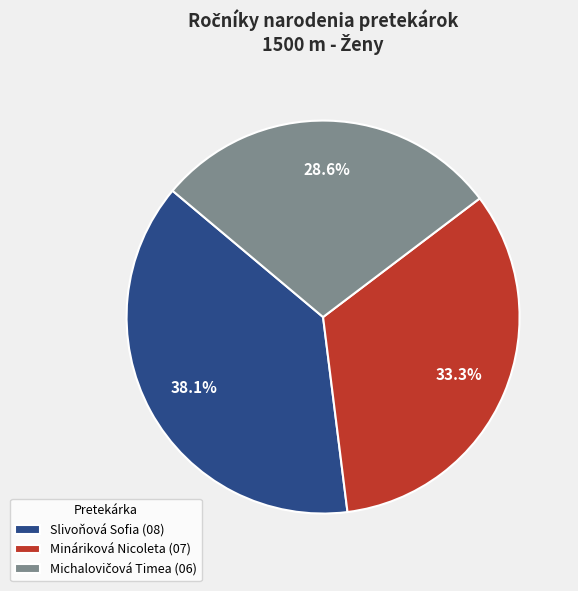

Which category has the biggest portion of the pie?

Slivoňová Sofia (08)